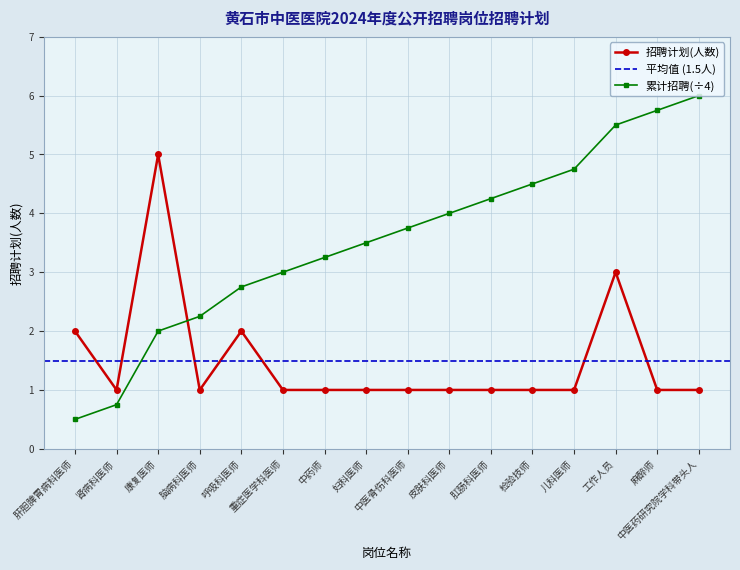

What is the label of the 9th point from the right?

妇科医师